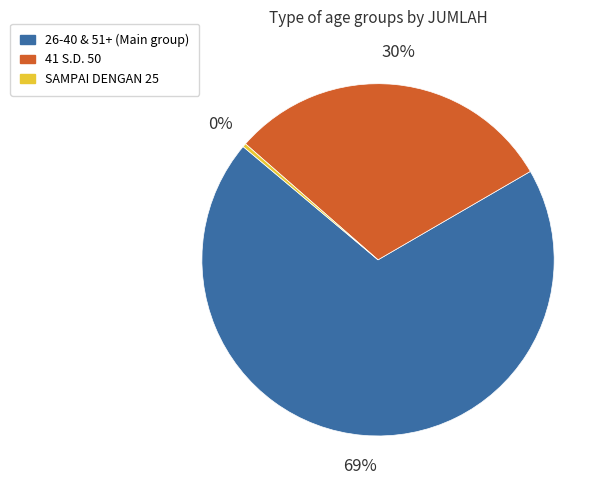

Is there a majority slice in this chart?

Yes